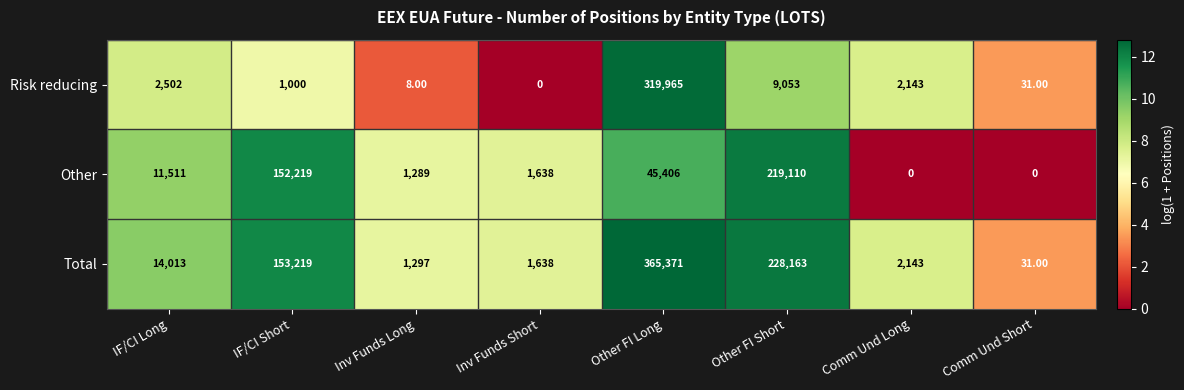

Which category has the highest value across all series?

Other FI Long